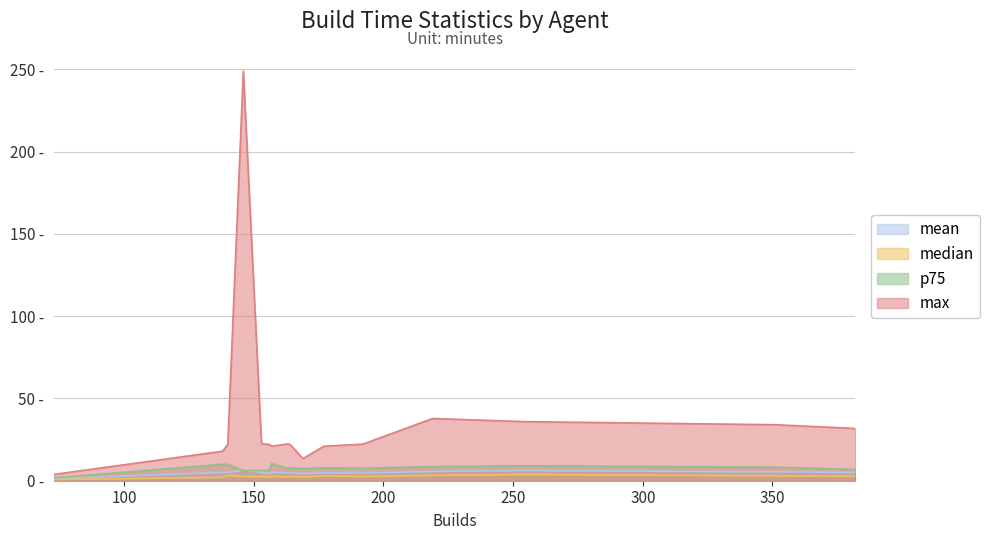

True or false: p75 and max intersect in this chart.

False